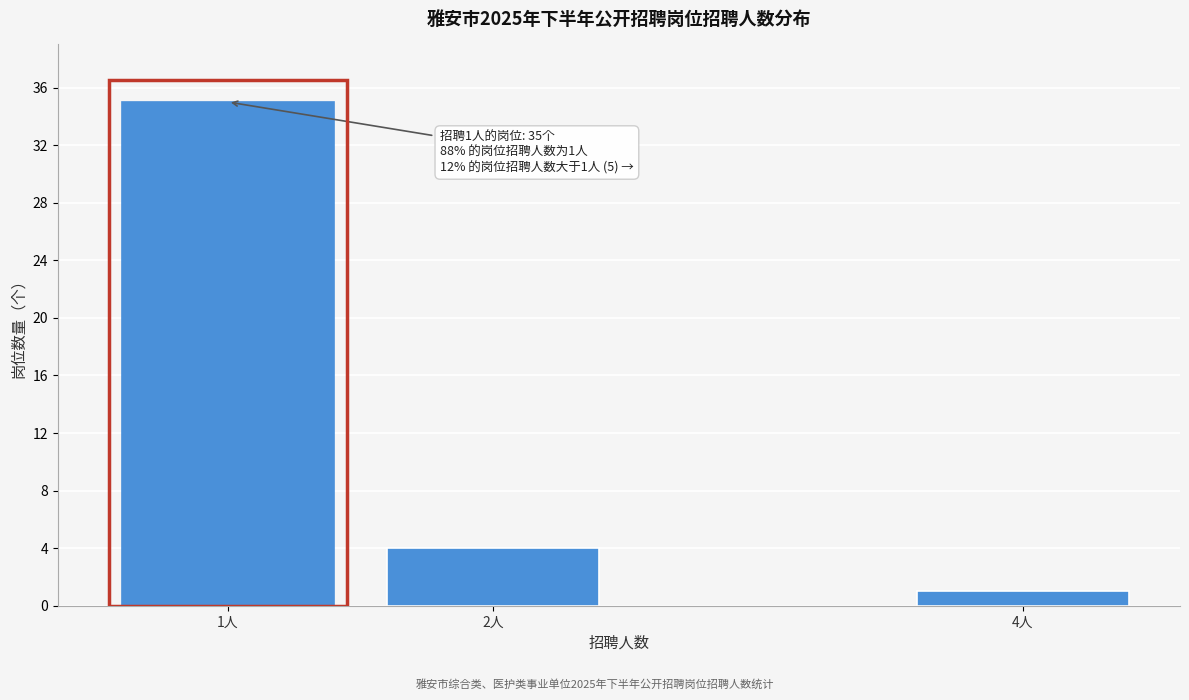

Reading left to right, what are all the values shown in this chart?

35	4	1